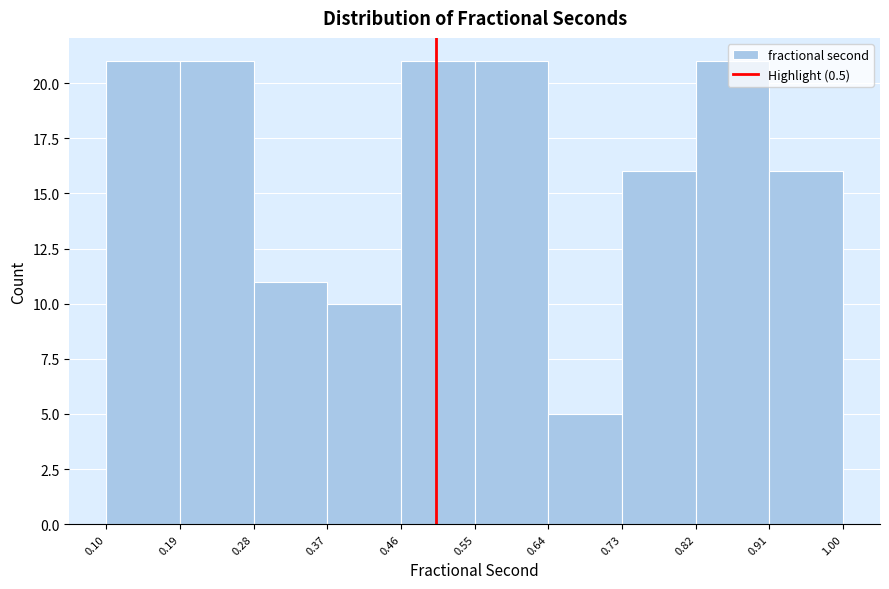

Reading left to right, transcribe this chart: for each bar, give the range it covers on the x-axis and its height. The values are not printed on the chart, so give them approximately, as read against the axis.

0.10 to 0.19: 21
0.19 to 0.28: 21
0.28 to 0.37: 11
0.37 to 0.46: 10
0.46 to 0.55: 21
0.55 to 0.64: 21
0.64 to 0.73: 5
0.73 to 0.82: 16
0.82 to 0.91: 21
0.91 to 1.00: 16